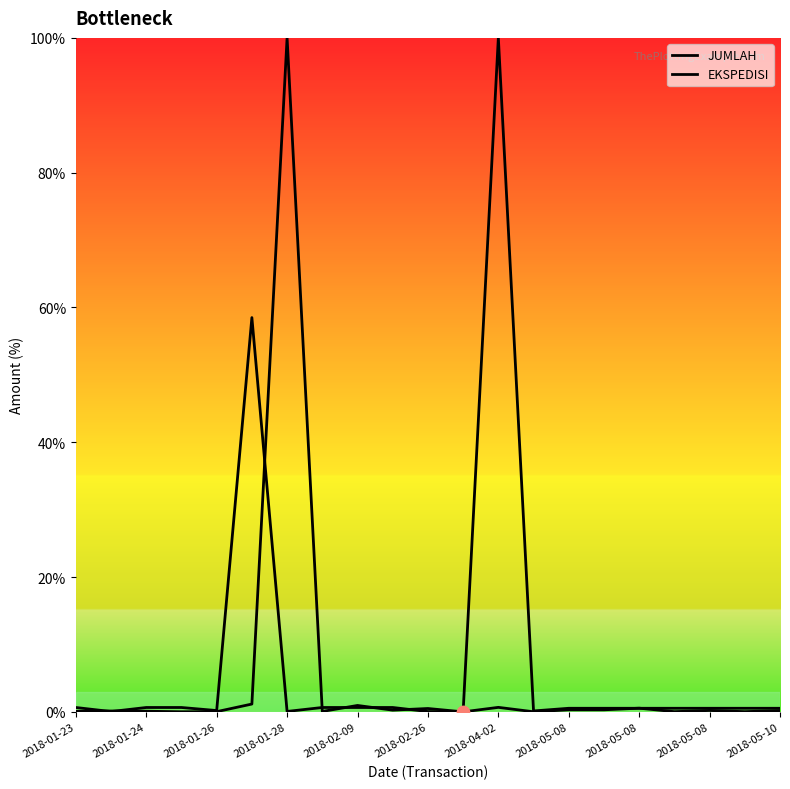

Which series has the largest Y range (max minus min)?

JUMLAH